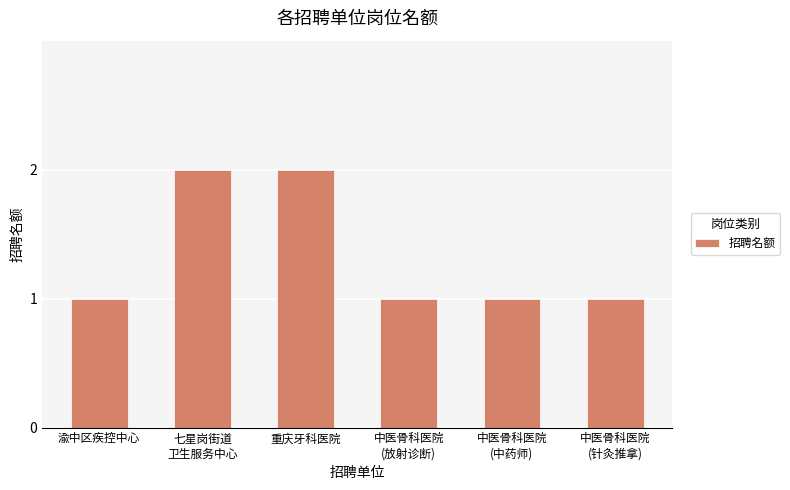

The chart shows a value of 3 at 重庆牙科医院. True or false?

False